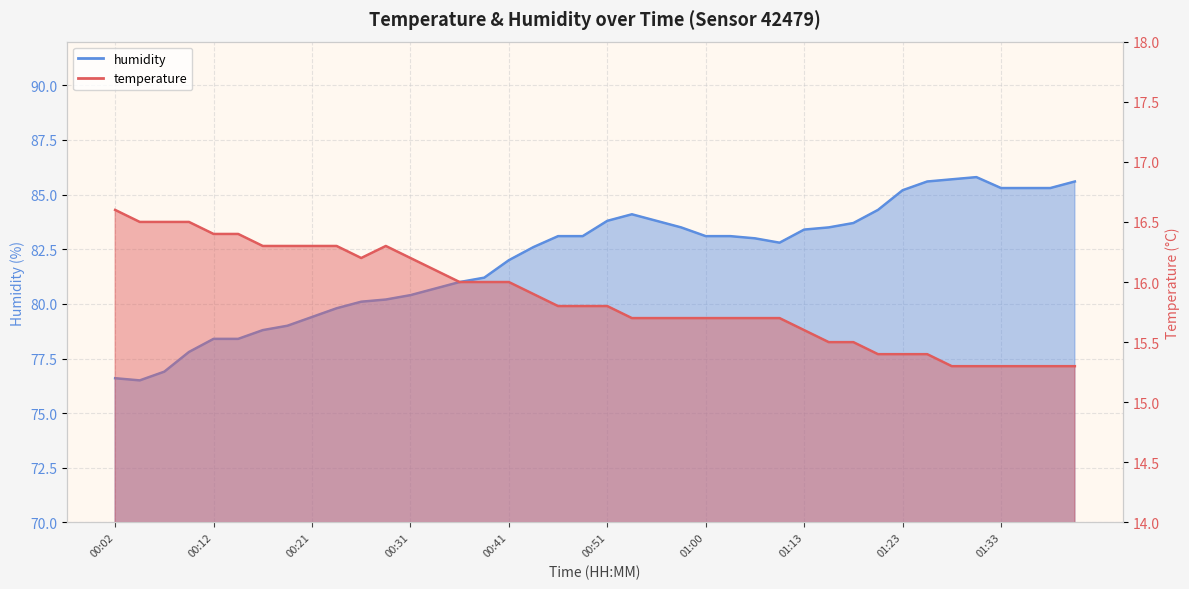

What are all the series names shown in the legend?

temperature, humidity